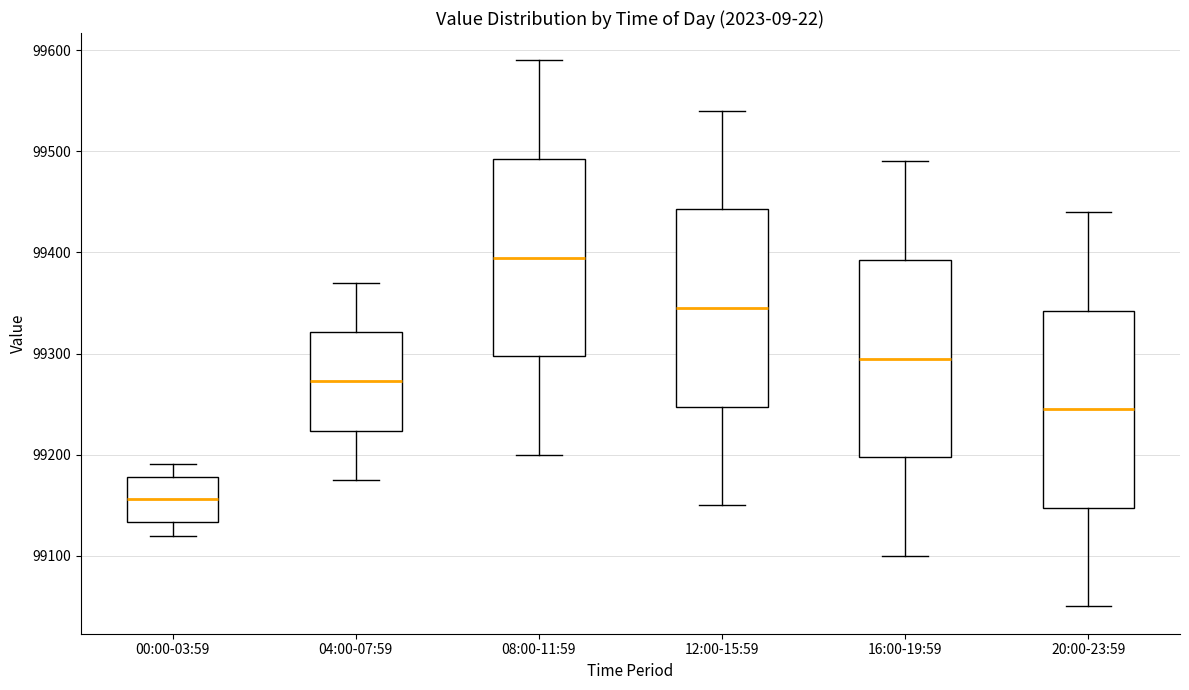

Reading left to right, transcribe this box plot: for each box, give where its median line is, the range the box spans, and where its two whiskers end, as read against the y-axis. The values are not printed on the chart, so give them approximately, as read against the axis.

00:00-03:59: median 99160, box 99130 to 99180, whiskers 99120 to 99190
04:00-07:59: median 99270, box 99220 to 99320, whiskers 99180 to 99370
08:00-11:59: median 99400, box 99300 to 99490, whiskers 99200 to 99590
12:00-15:59: median 99350, box 99250 to 99440, whiskers 99150 to 99540
16:00-19:59: median 99300, box 99200 to 99390, whiskers 99100 to 99490
20:00-23:59: median 99250, box 99150 to 99340, whiskers 99050 to 99440